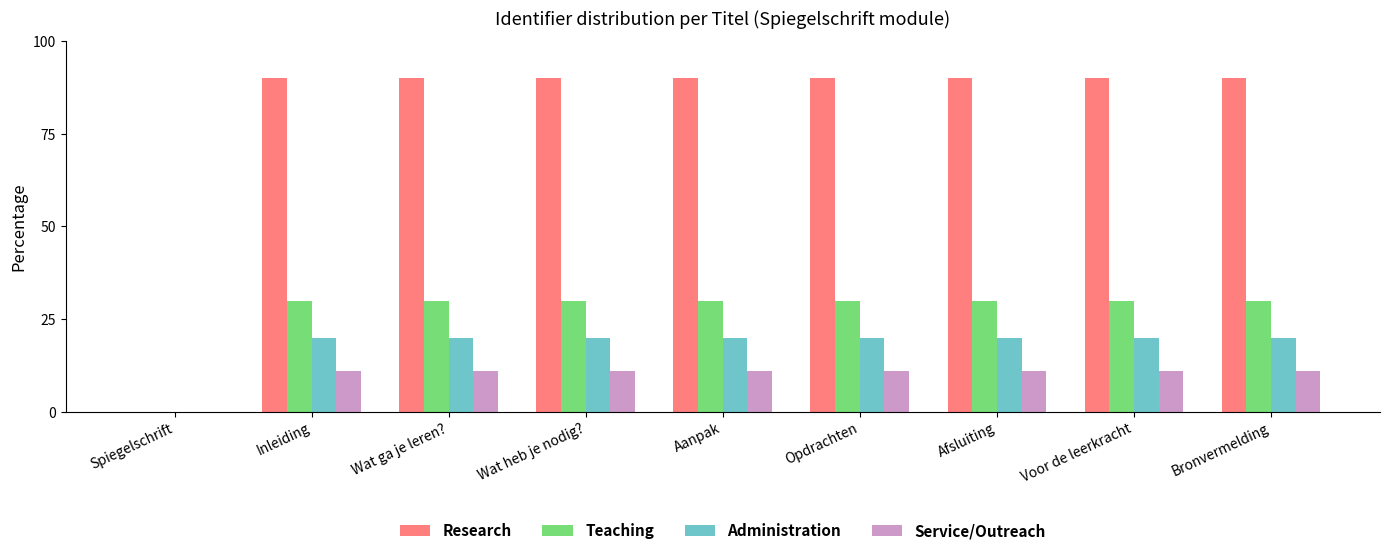

Count the number of categories in the chart.

9